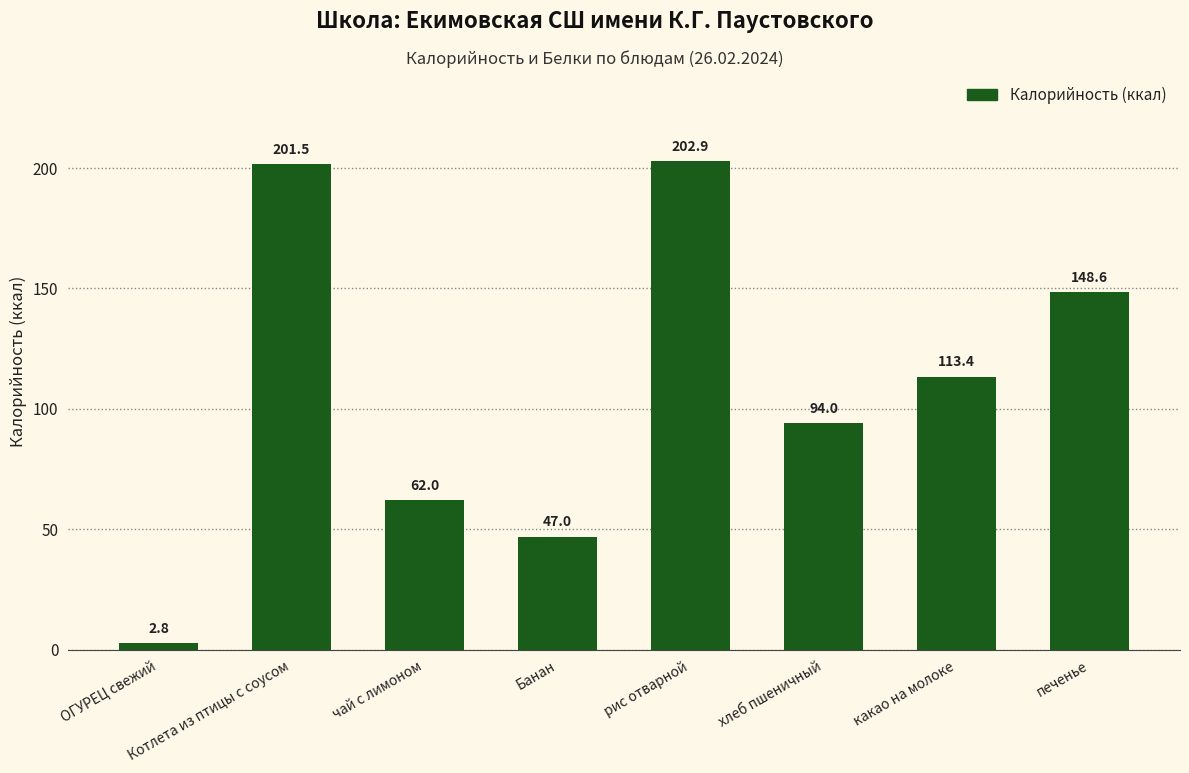

Where does the data first go above 113?

Котлета из птицы с соусом